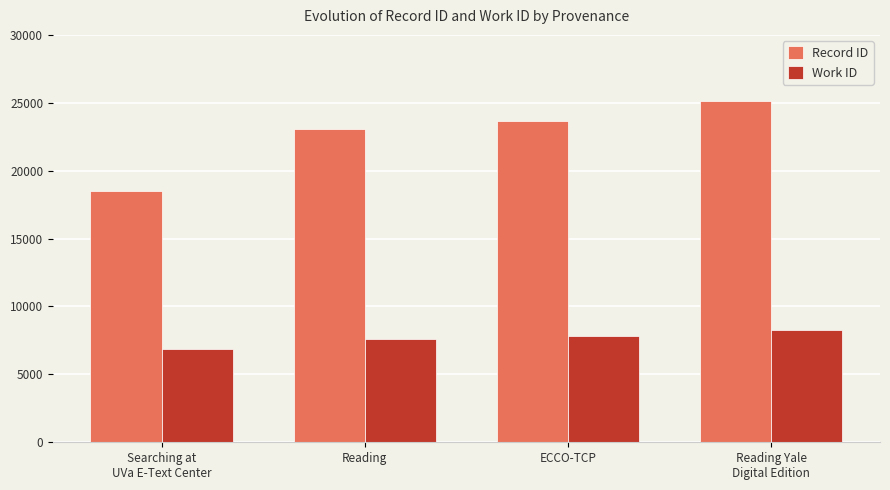

Reading left to right, list all the values displayed in this chart.

Record ID: 18473	23044	23654	25141
Work ID: 6864	7582	7841	8275